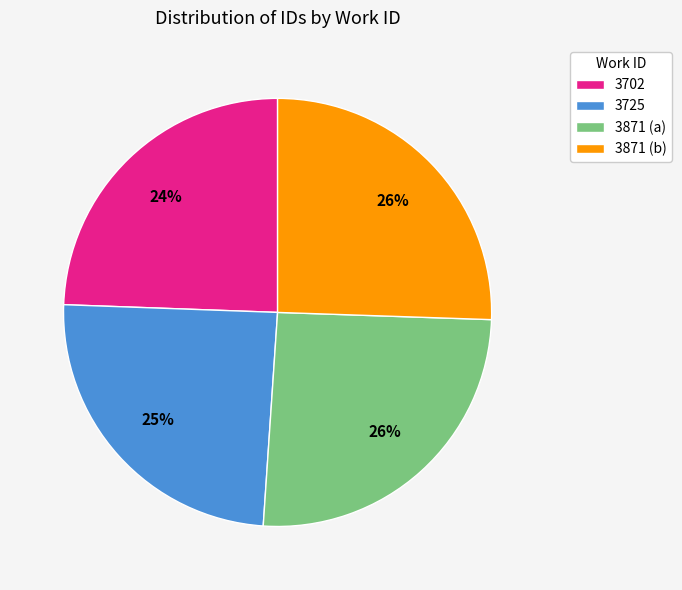

Is 3871 (a) the majority of the pie?

No